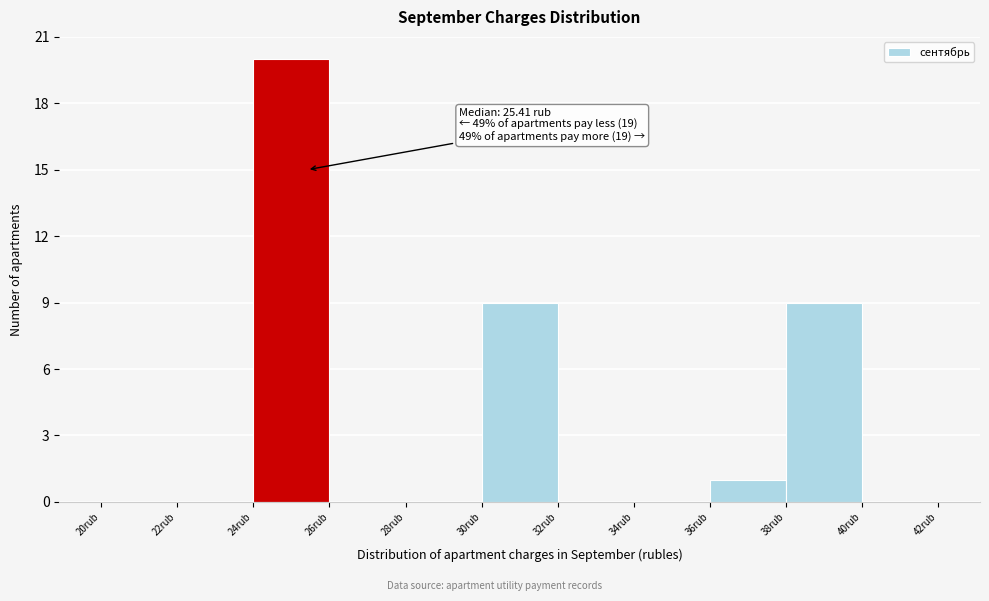

Over which range of the x-axis is the bar tallest?

24 to 26